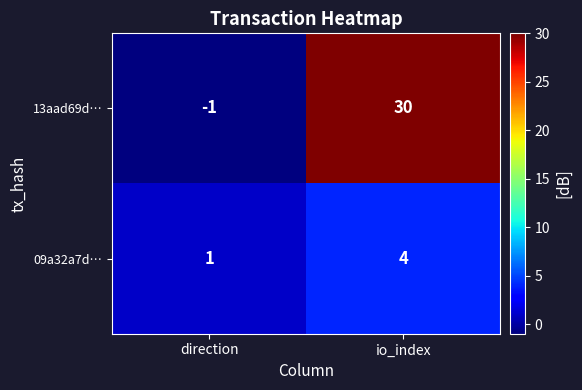

List the series in order of their overall mean, highest first.

13aad69d…, 09a32a7d…